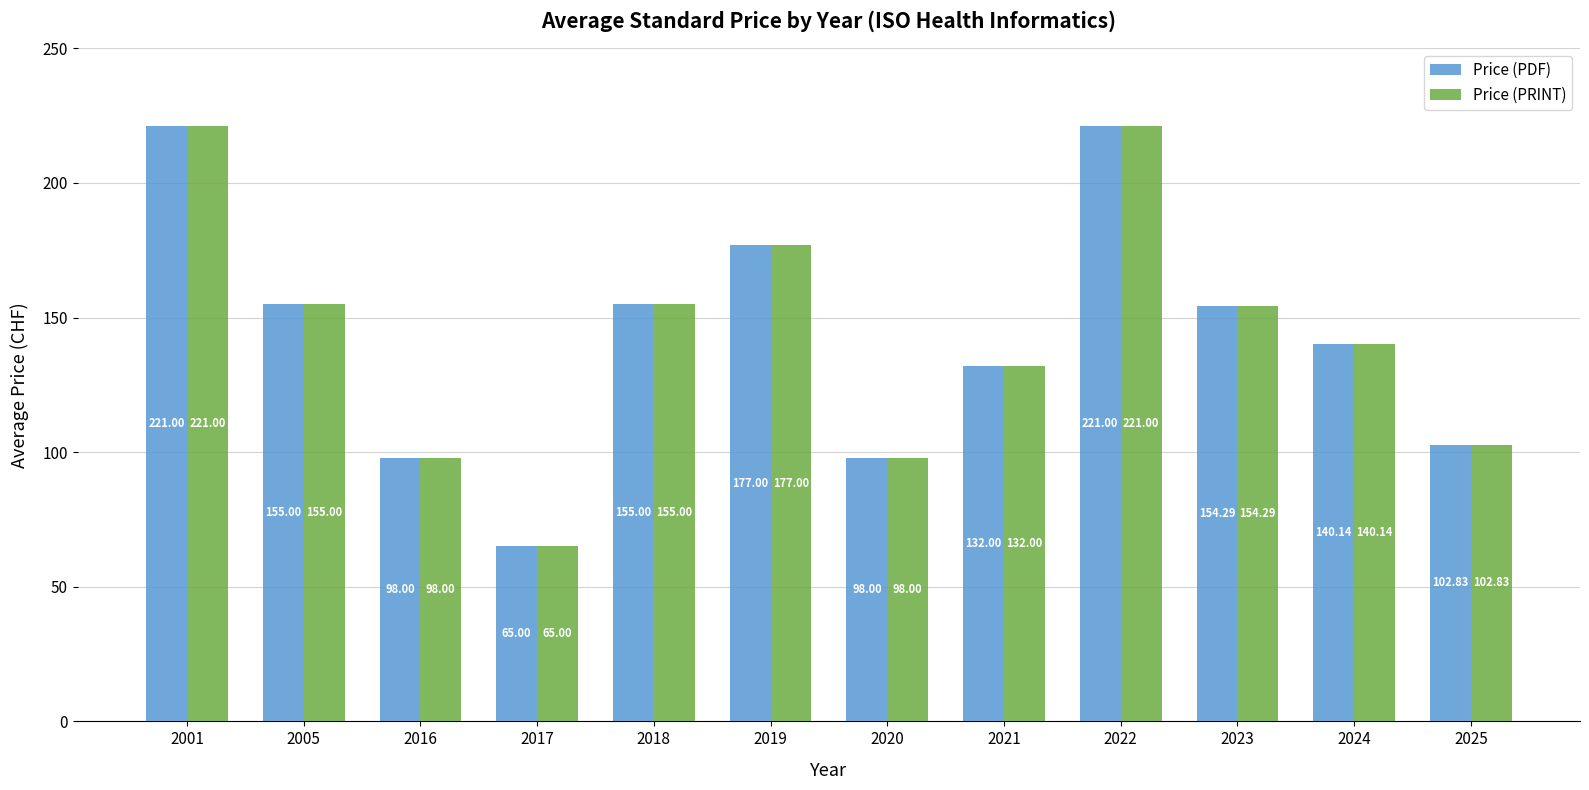

Is the value of Price (PDF) at 2019 greater than the value of Price (PRINT) at 2021?

Yes